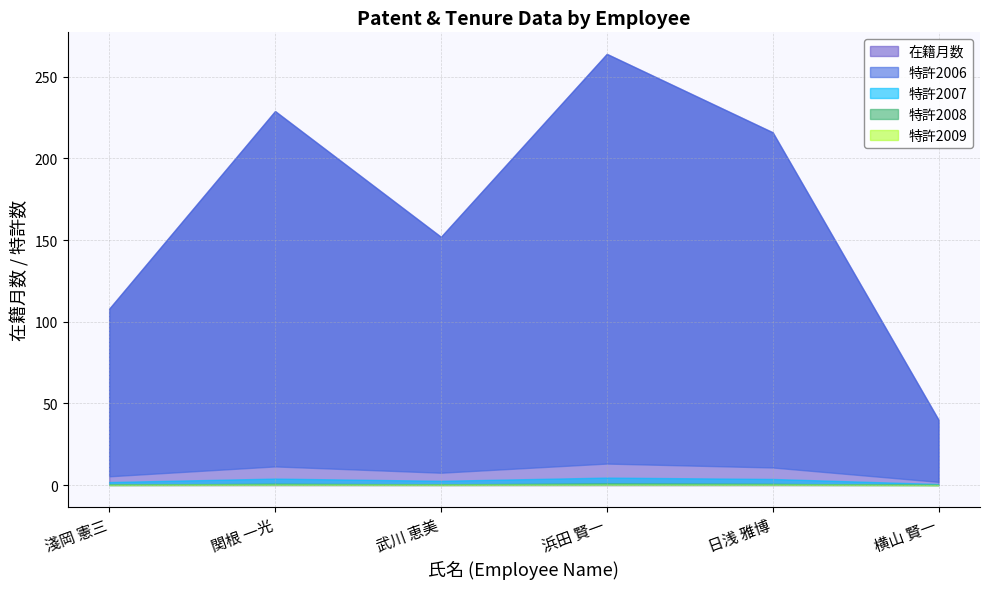

Does the chart have visible grid lines?

Yes